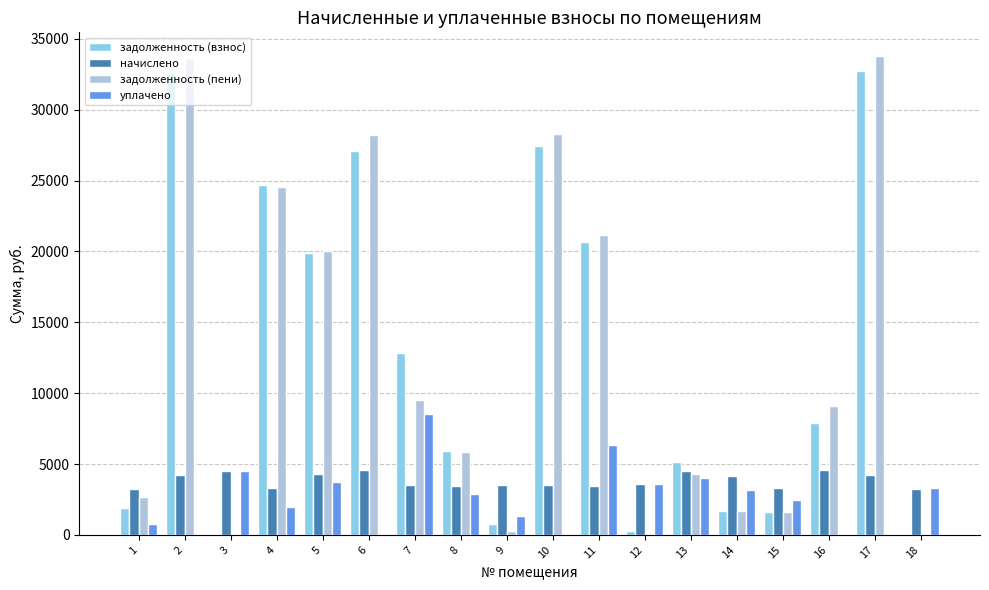

What is the total value across all series at 1?

8619.5